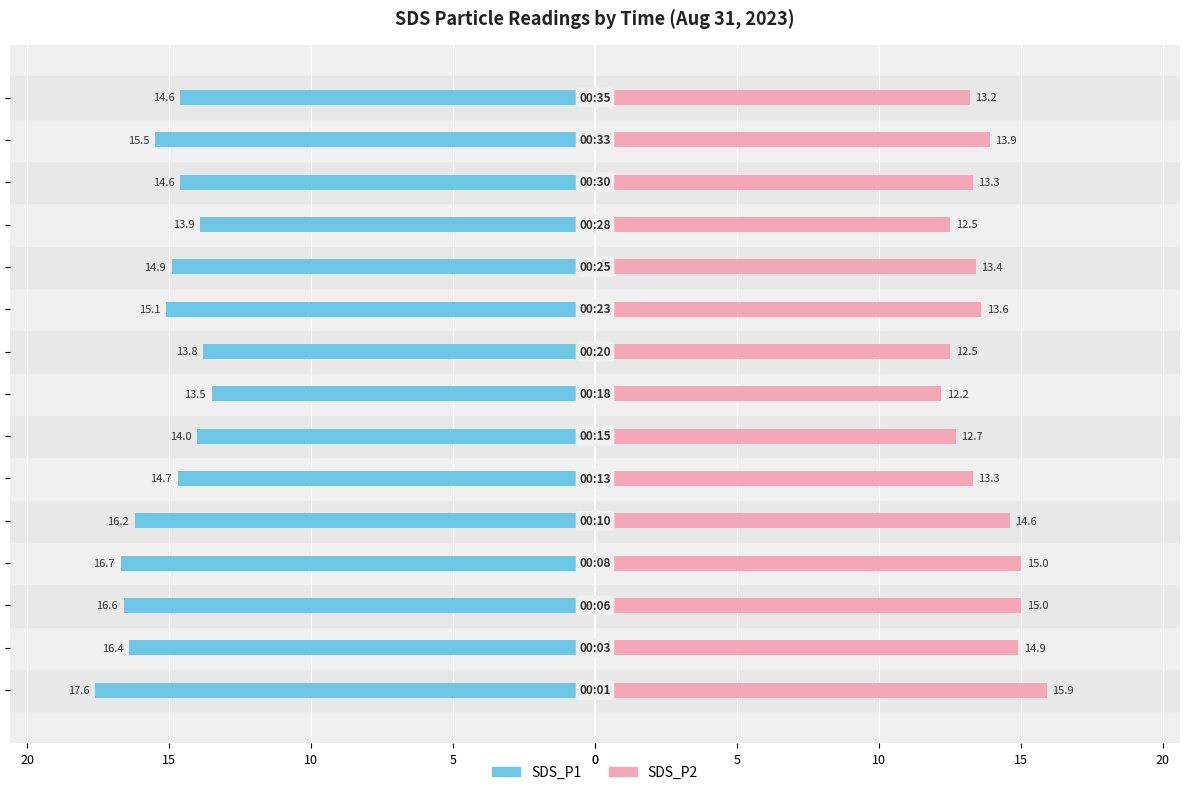

Reading left to right, transcribe all the data shown in this chart.

SDS_P1: -17.6	-16.4	-16.6	-16.7	-16.2	-14.7	-14.0	-13.5	-13.8	-15.1	-14.9	-13.9	-14.6	-15.5	-14.6
SDS_P2: 15.9	14.9	15.0	15.0	14.6	13.3	12.7	12.2	12.5	13.6	13.4	12.5	13.3	13.9	13.2